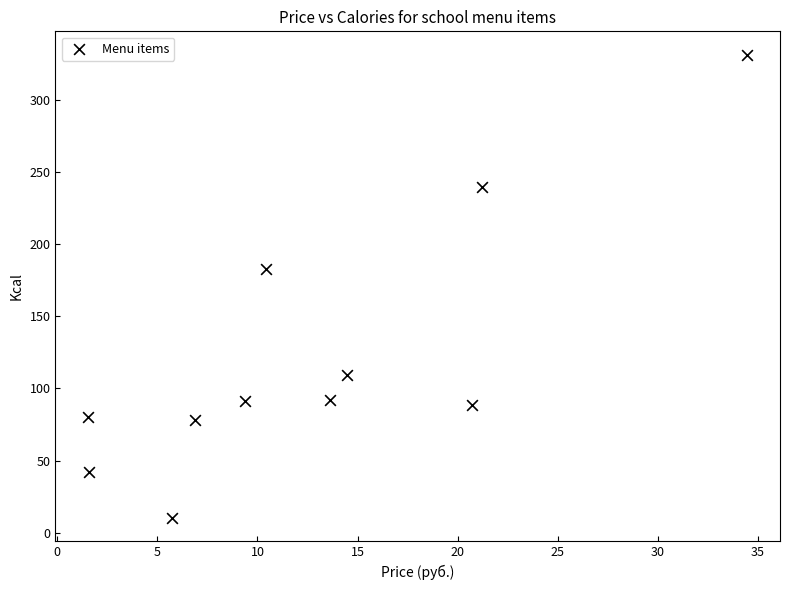

What Y value in the scatter plot is closest to 170?

183.0